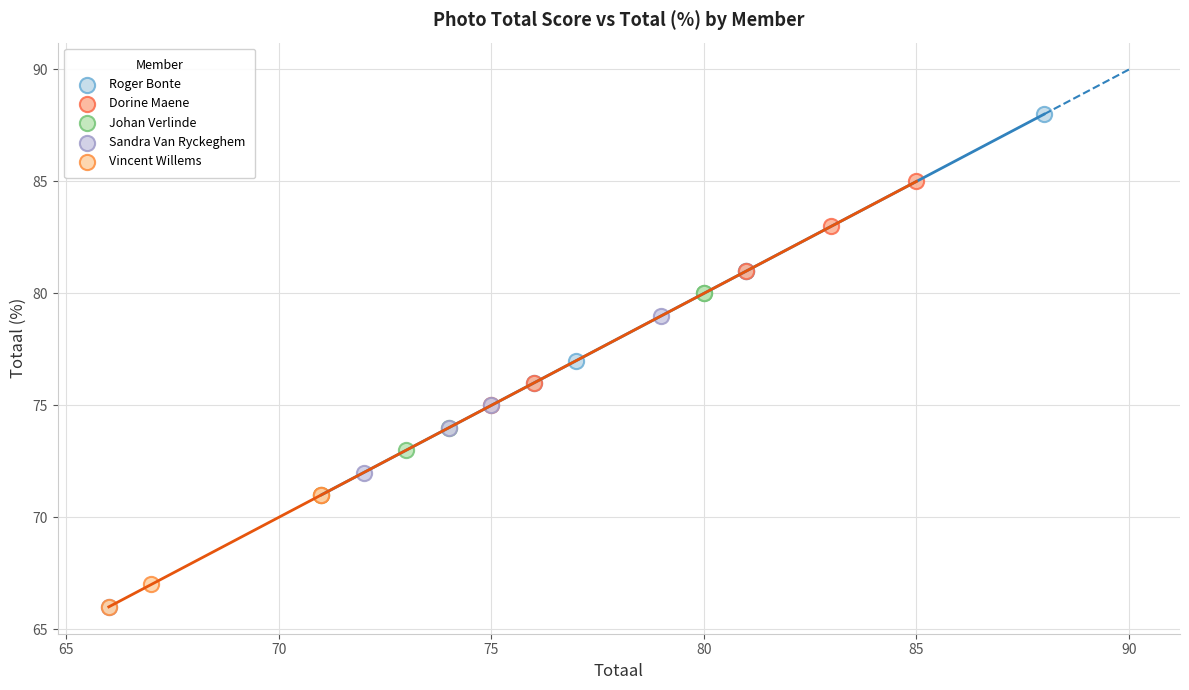

Which series has the widest spread of Y values?

Sandra Van Ryckeghem